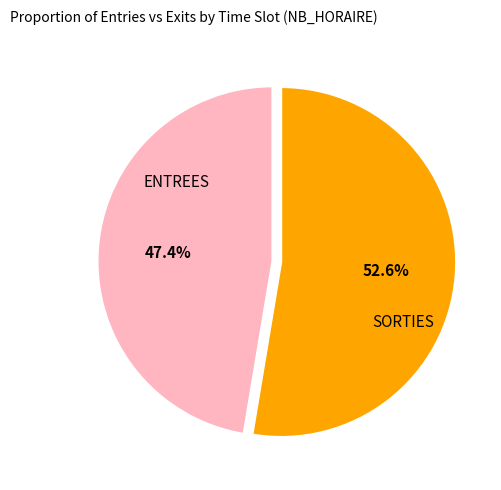

To the nearest percent, what percentage of the pie is ENTREES?

47%